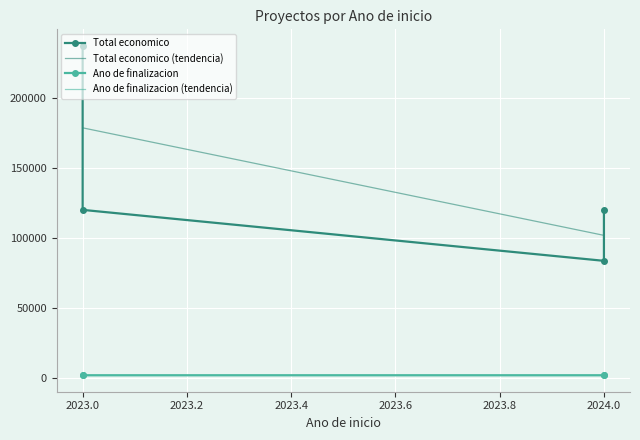

The value of Total economico (tendencia) at 2023.0 is 308403.5. True or false?

False